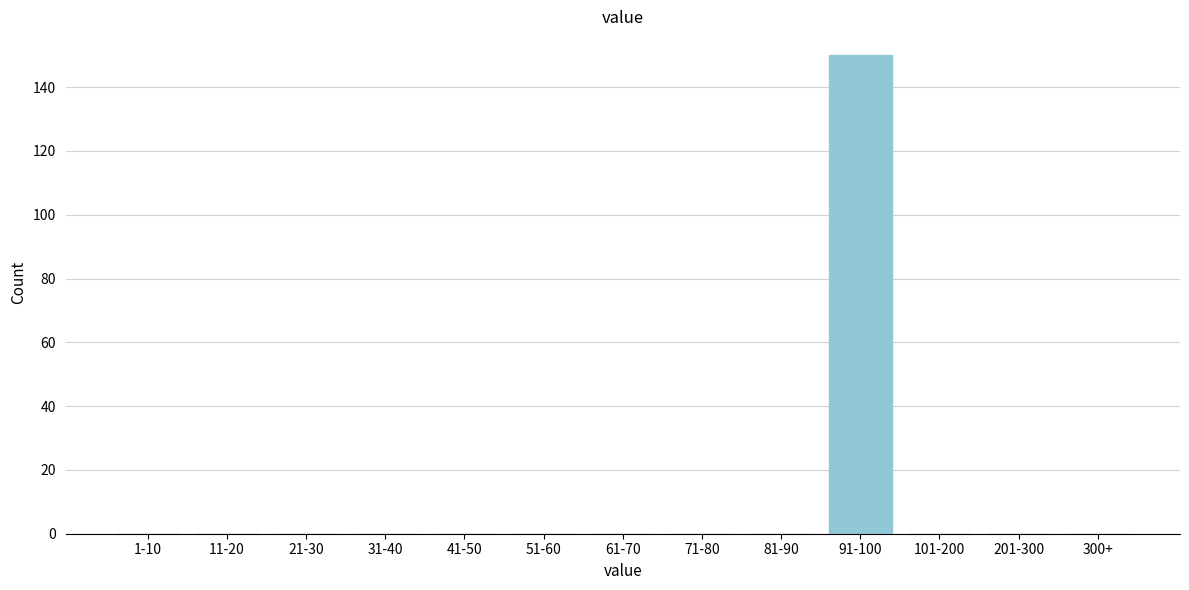

Reading right to left, extract all data points from this chart.

300+=0	201-300=0	101-200=0	91-100=150	81-90=0	71-80=0	61-70=0	51-60=0	41-50=0	31-40=0	21-30=0	11-20=0	1-10=0